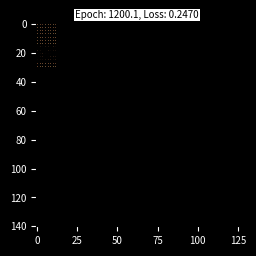

Which category has the highest value across all series?

8